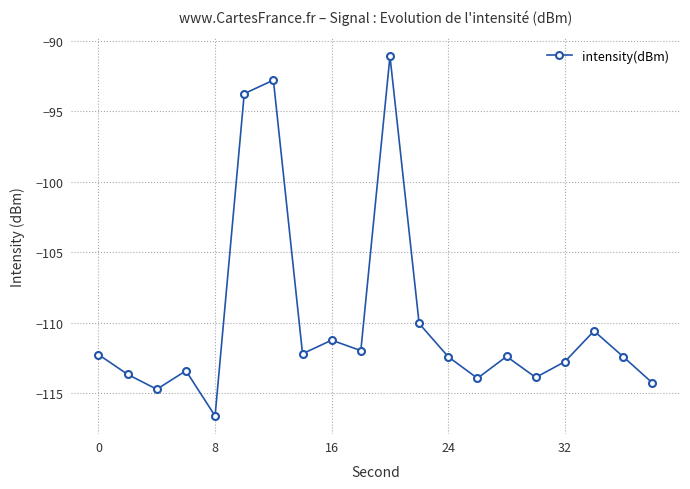

What is the maximum value shown in the chart?

-91.1